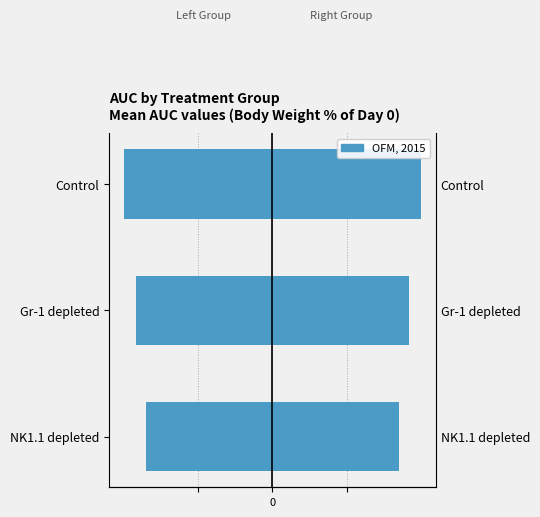

Count the values in the range -13 to -11.

2